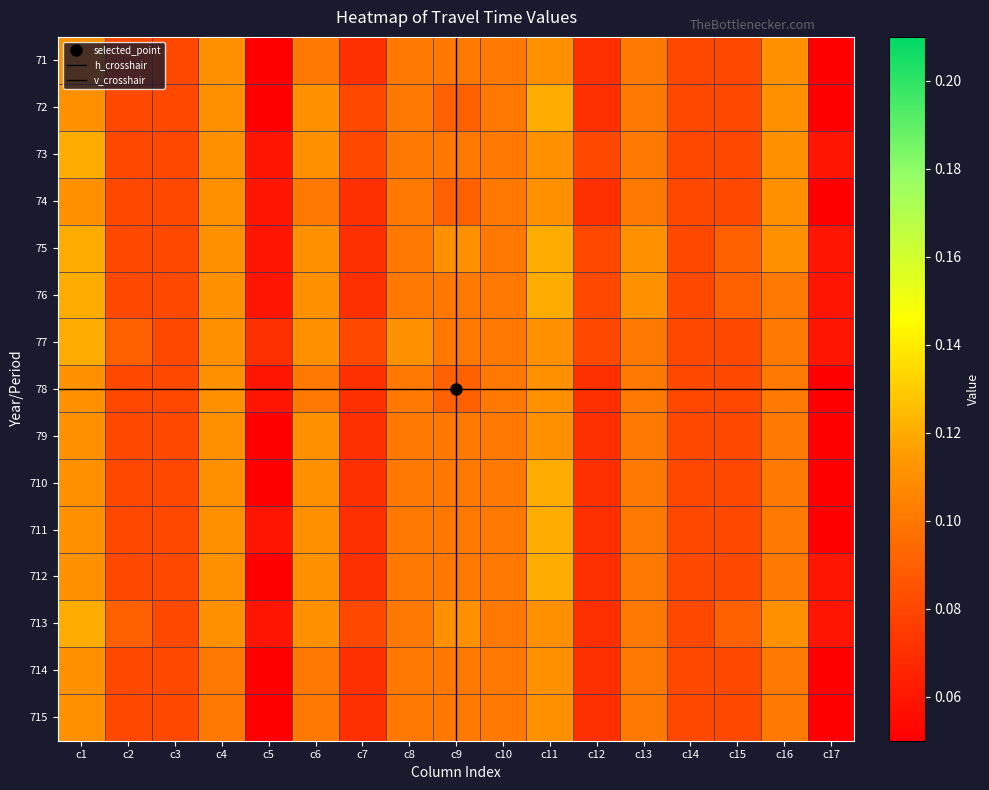

What is the maximum value for 712?

0.1